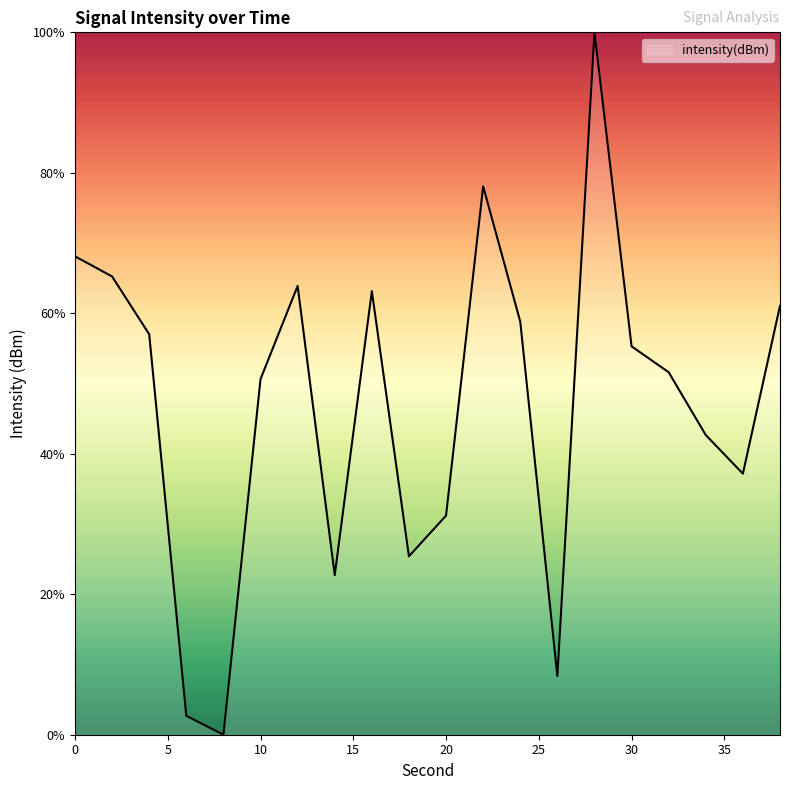

What is the difference between the maximum and minimum values?

100.0